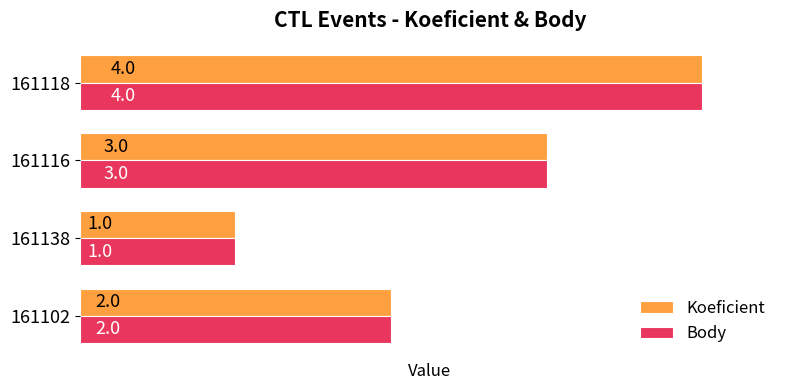

What is the minimum value shown in the chart?

1